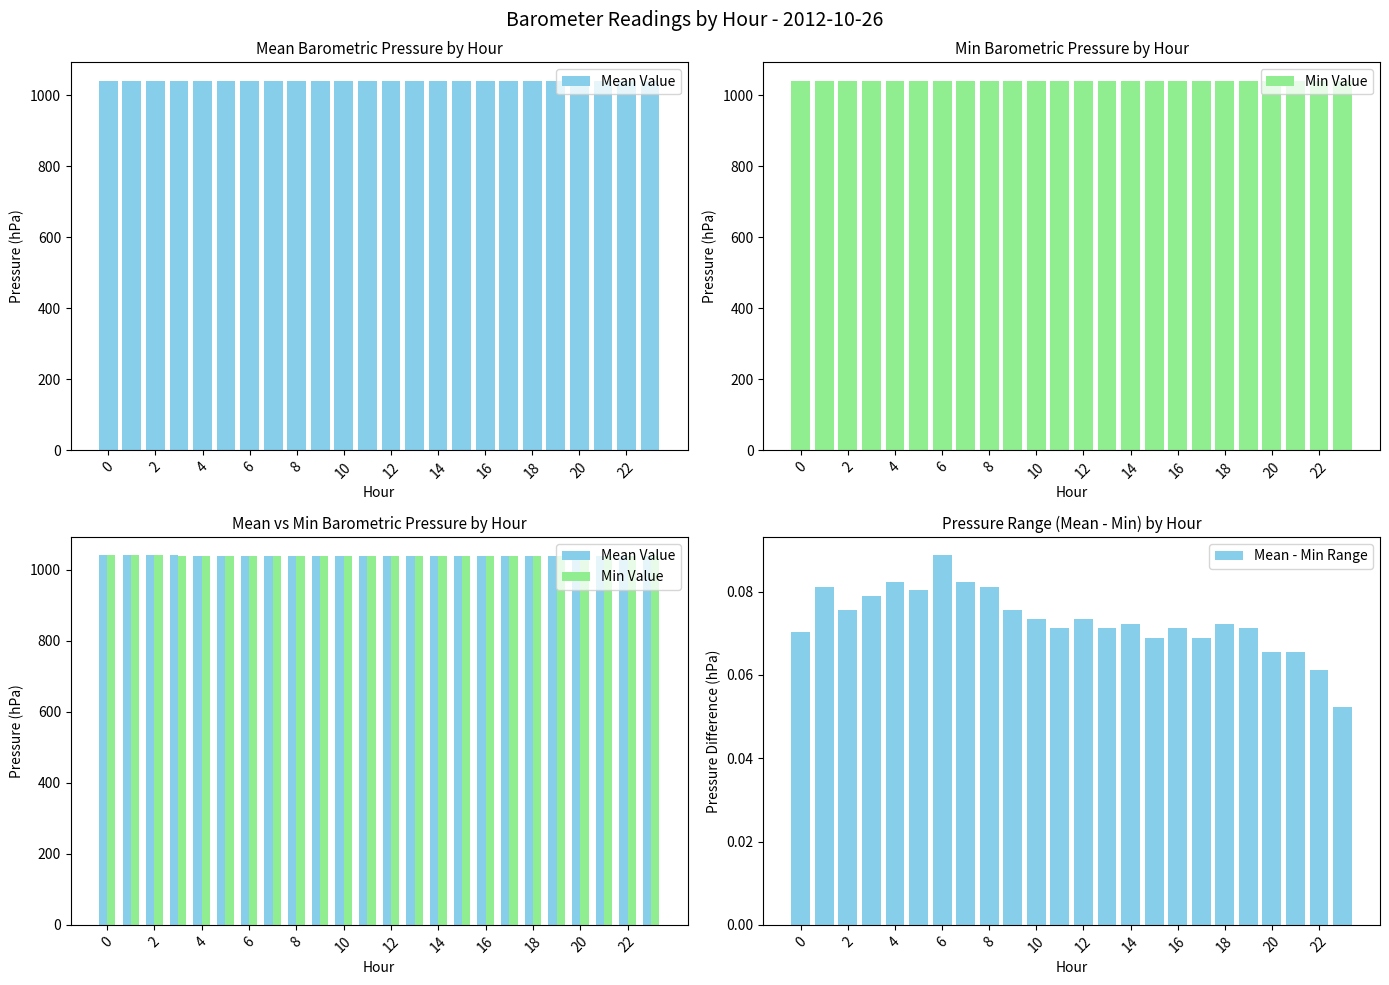

Reading left to right, list all the values displayed in this chart.

Mean Value: 1040.4	1040.4	1040.3	1040.2	1040.2	1040.1	1040.1	1040.0	1039.9	1039.9	1039.8	1039.8	1039.7	1039.7	1039.6	1039.6	1039.6	1039.6	1039.5	1039.5	1039.5	1039.5	1039.5	1039.5
Min Value: 1040.4	1040.3	1040.2	1040.2	1040.1	1040.0	1040.0	1039.9	1039.8	1039.8	1039.8	1039.7	1039.7	1039.6	1039.6	1039.5	1039.5	1039.5	1039.5	1039.5	1039.5	1039.5	1039.5	1039.5
Mean - Min Range: 0.1	0.1	0.1	0.1	0.1	0.1	0.1	0.1	0.1	0.1	0.1	0.1	0.1	0.1	0.1	0.1	0.1	0.1	0.1	0.1	0.1	0.1	0.1	0.1